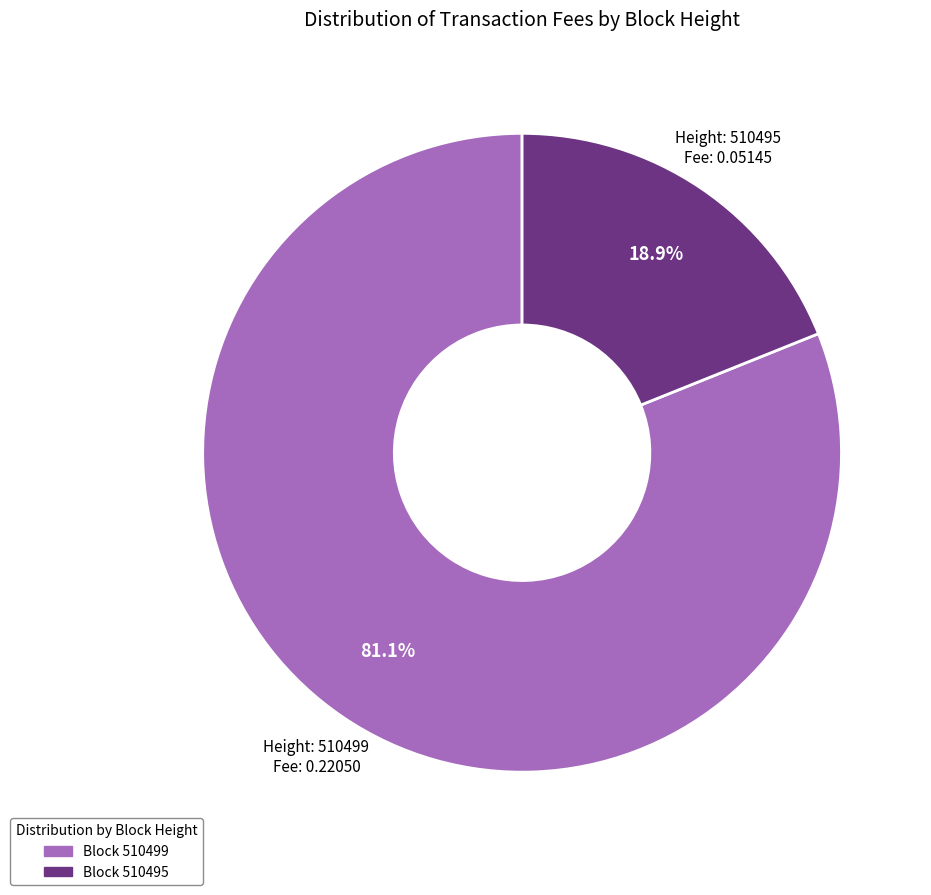

To the nearest percent, what is the average slice percentage?

50%